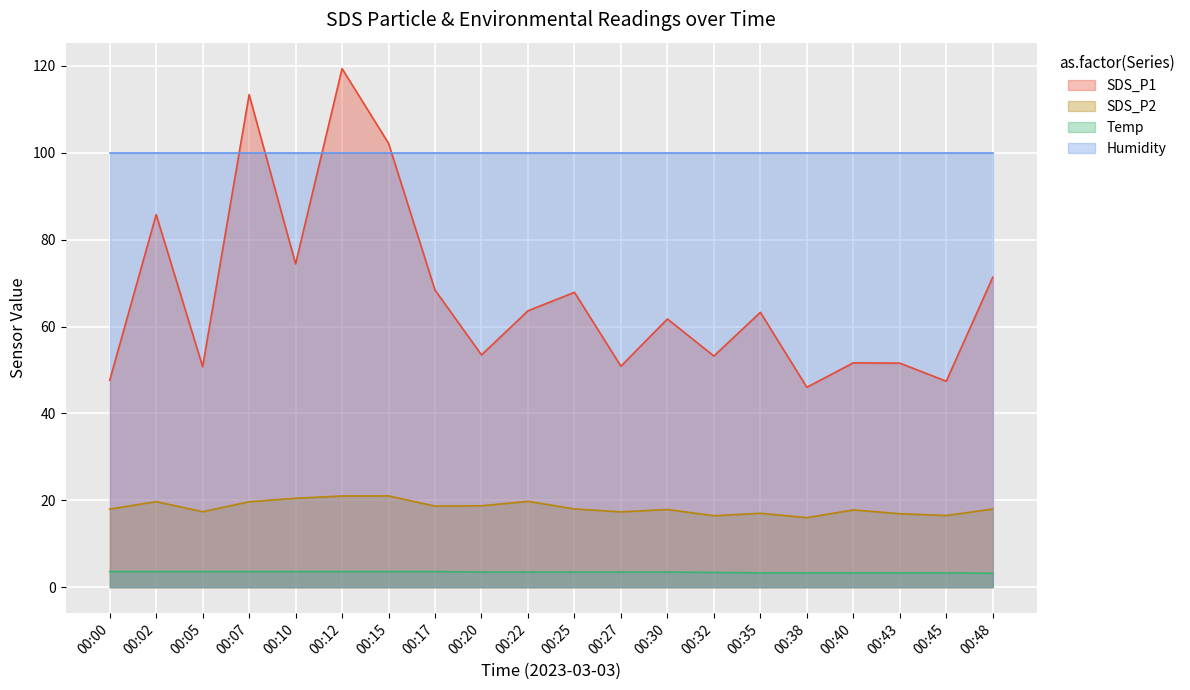

What is the approximate value of SDS_P1 at 00:35?

63.3